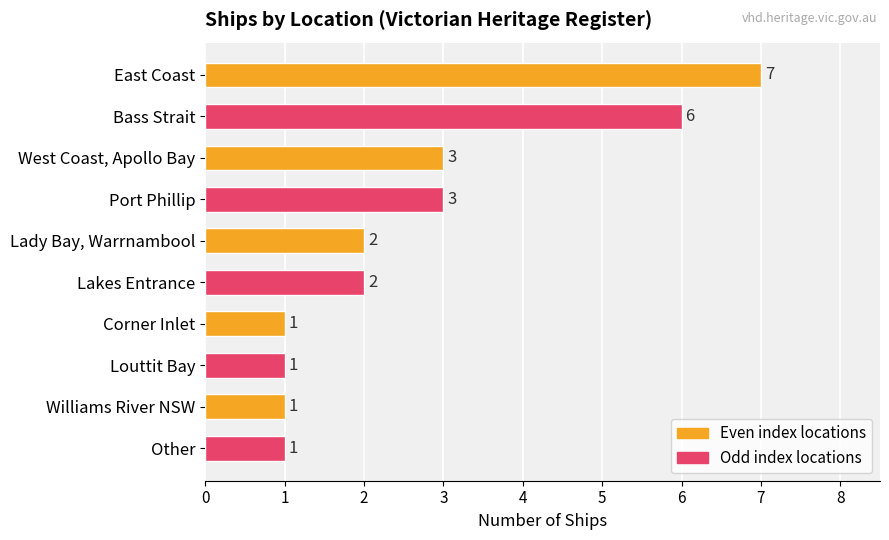

True or false: the data shows 1 at Williams River NSW.

True